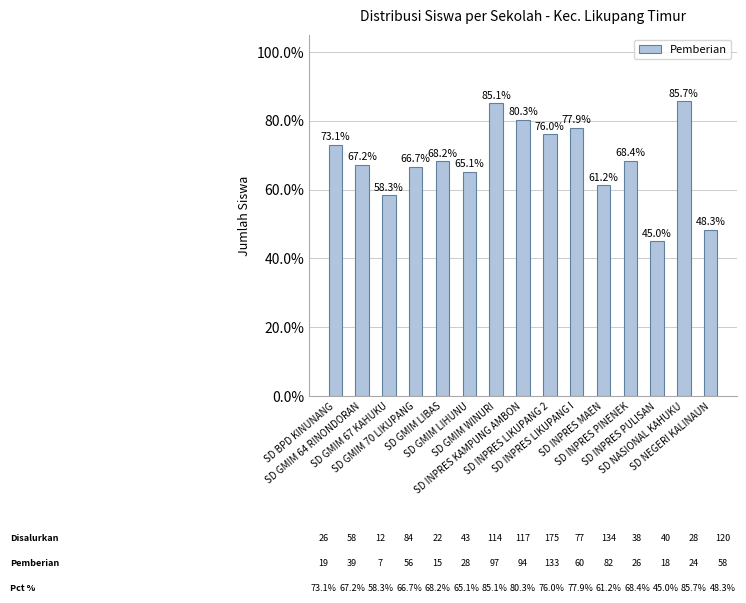

Rank the categories by value from lowest to highest.

SD INPRES PULISAN, SD NEGERI KALINAUN, SD GMIM 67 KAHUKU, SD INPRES MAEN, SD GMIM LIHUNU, SD GMIM 70 LIKUPANG, SD GMIM 64 RINONDORAN, SD GMIM LIBAS, SD INPRES PINENEK, SD BPD KINUNANG, SD INPRES LIKUPANG 2, SD INPRES LIKUPANG I, SD INPRES KAMPUNG AMBON, SD GMIM WINURI, SD NASIONAL KAHUKU